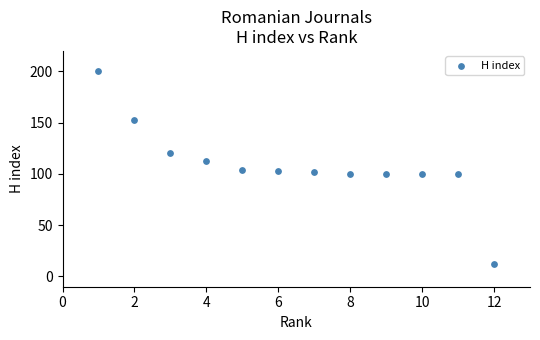

What is the average Y value?

109